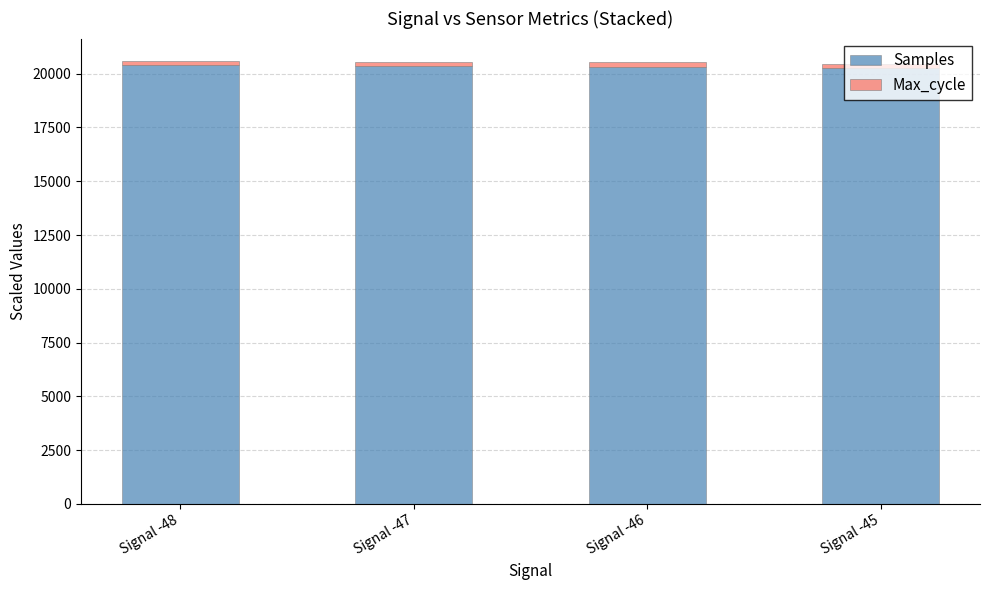

What value does the Samples series have at Signal -48, to the nearest 5?

20400